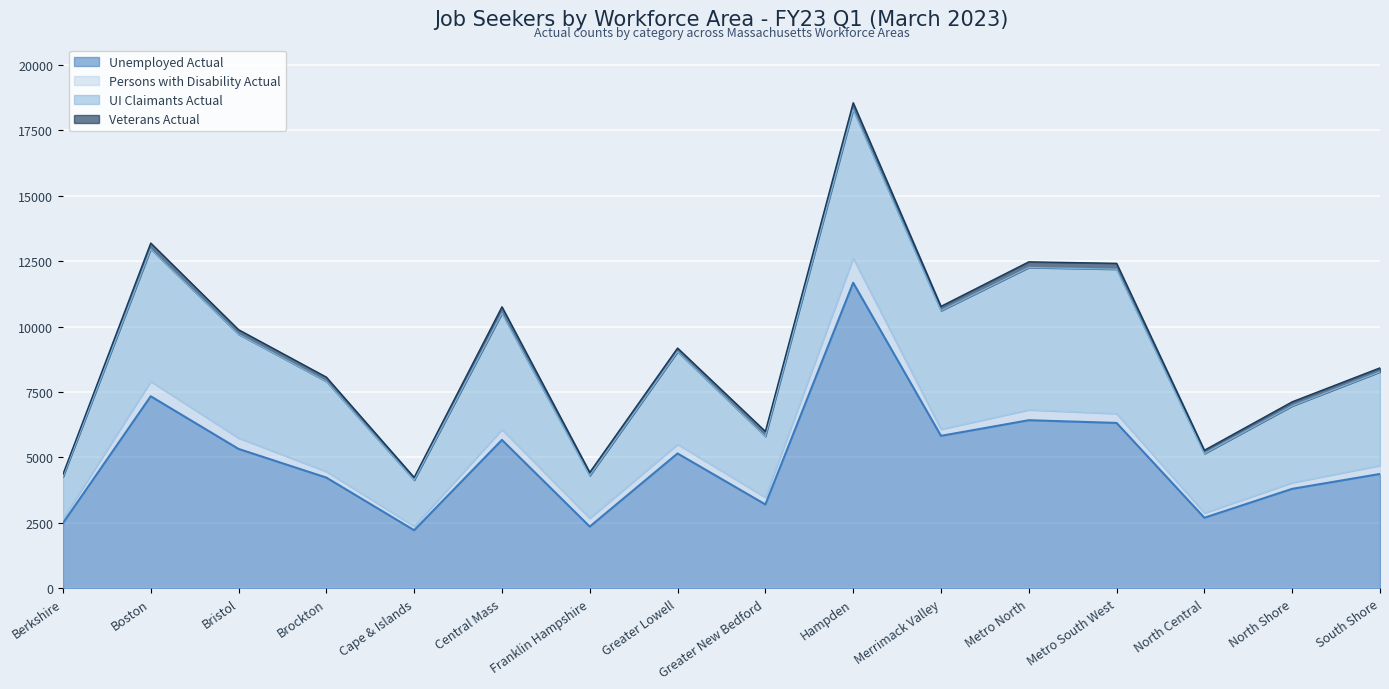

Reading left to right, list all the values displayed in this chart.

Unemployed Actual: 2494	7337	5327	4232	2222	5671	2361	5154	3207	11672	5826	6423	6319	2699	3803	4371
Persons with Disability Actual: 159	565	414	232	146	396	318	348	269	936	250	395	354	179	235	322
UI Claimants Actual: 1605	5053	3962	3439	1767	4439	1627	3537	2328	5675	4527	5436	5515	2269	2929	3575
Veterans Actual: 102	233	177	165	105	248	126	139	192	262	168	216	225	130	159	154